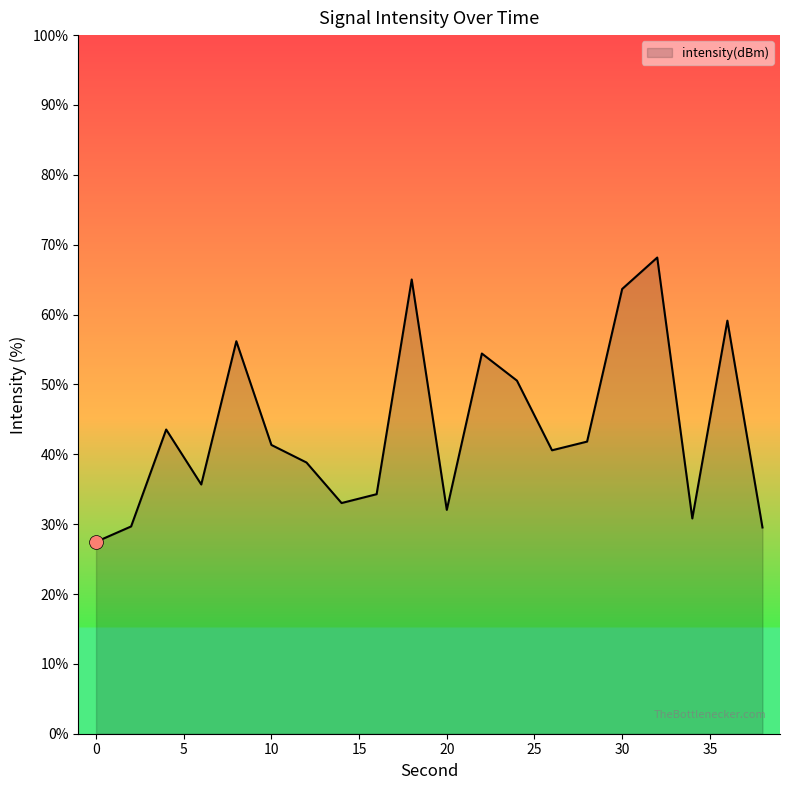

What is the difference between the maximum and minimum values?

40.7